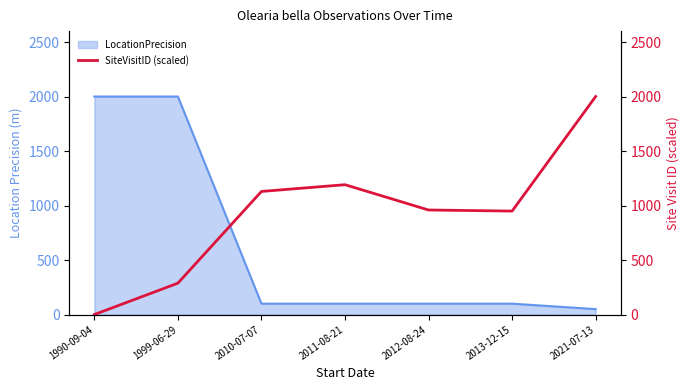

How many interior local peaks (higher than both neighbors) does the data have?

1